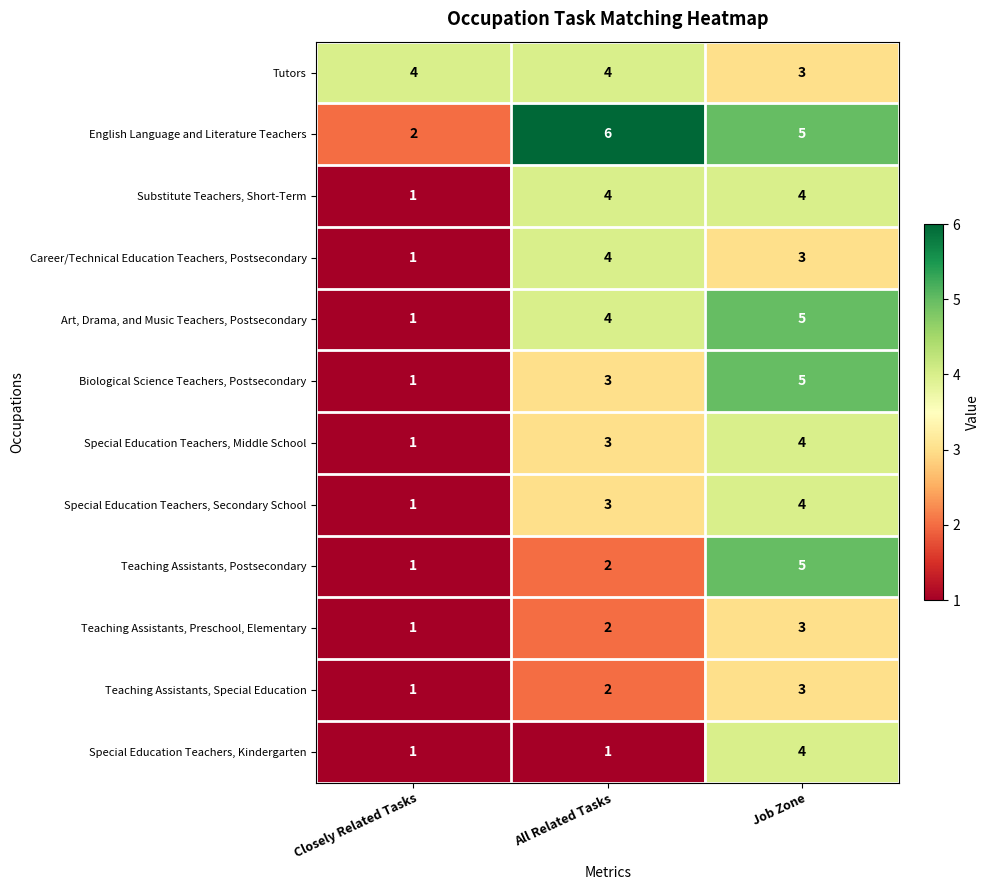

What is the approximate value of Special Education Teachers, Middle School at Job Zone?

4